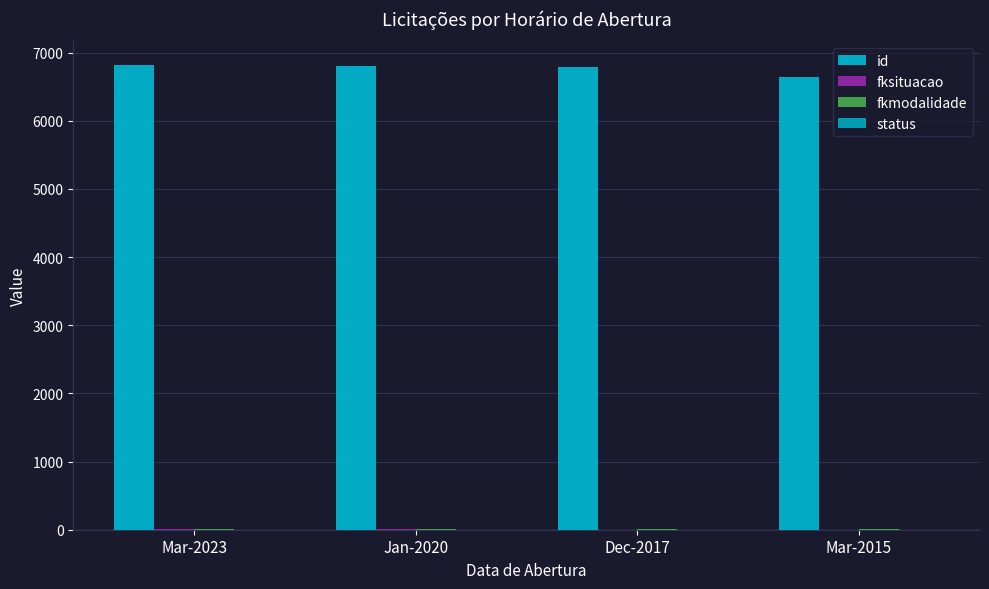

Count the number of categories in the chart.

4